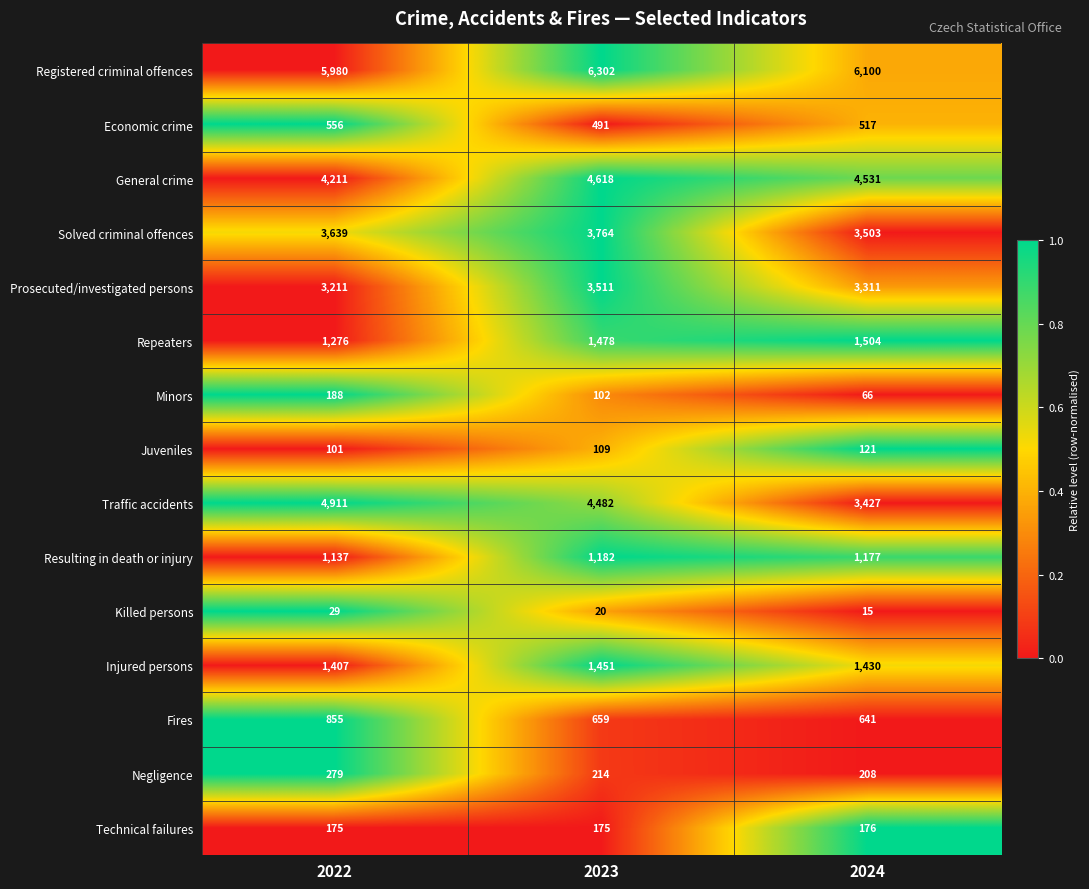

Is the value of Solved criminal offences at 2024 greater than the value of Negligence at 2022?

Yes